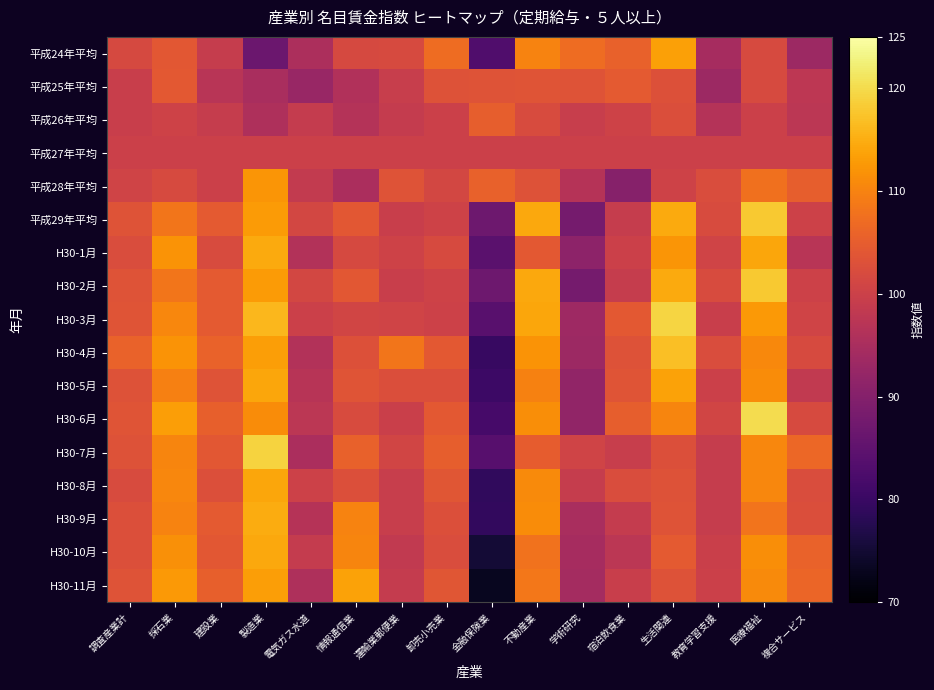

What is the spread (max minus min) of values at 教育学習支援?

8.9